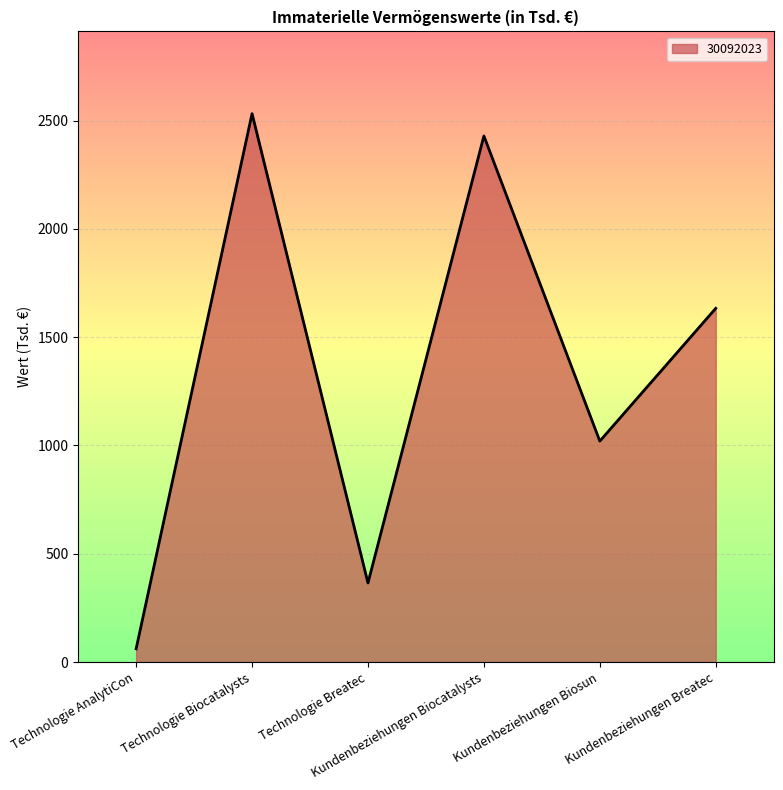

Rank the categories by value from lowest to highest.

Technologie AnalytiCon, Technologie Breatec, Kundenbeziehungen Biosun, Kundenbeziehungen Breatec, Kundenbeziehungen Biocatalysts, Technologie Biocatalysts